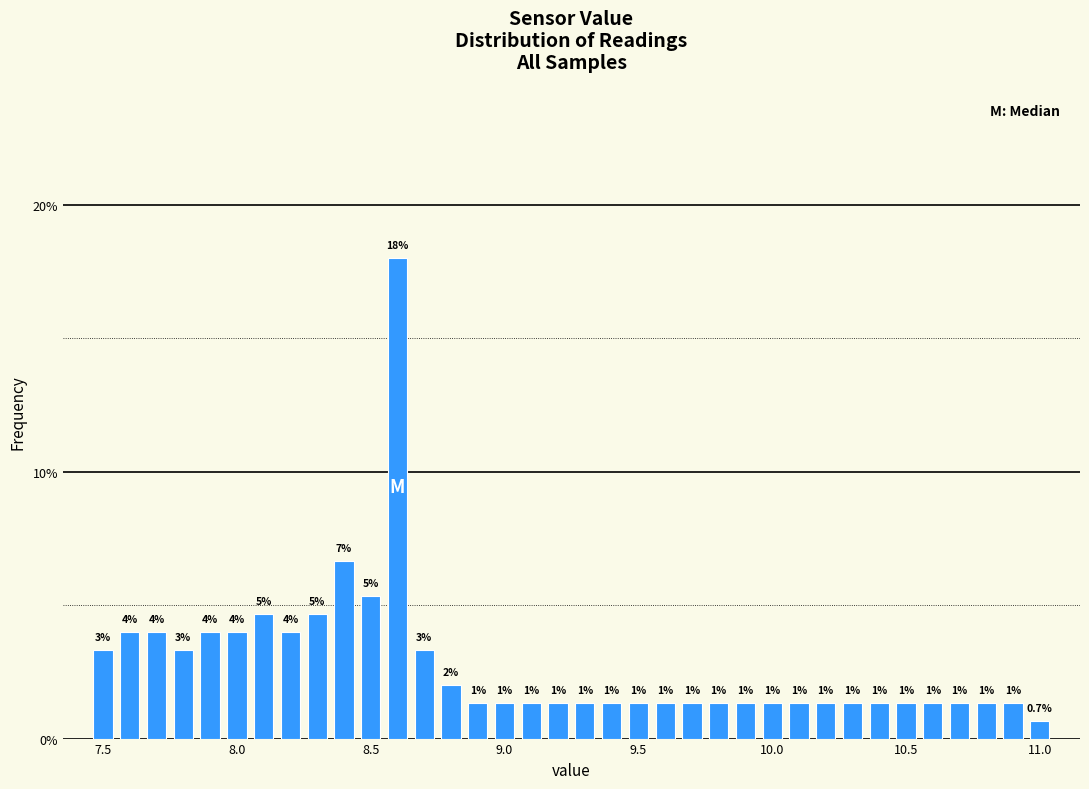

Read against the x-axis, roughly where is the centre of the tallest bar?

8.60